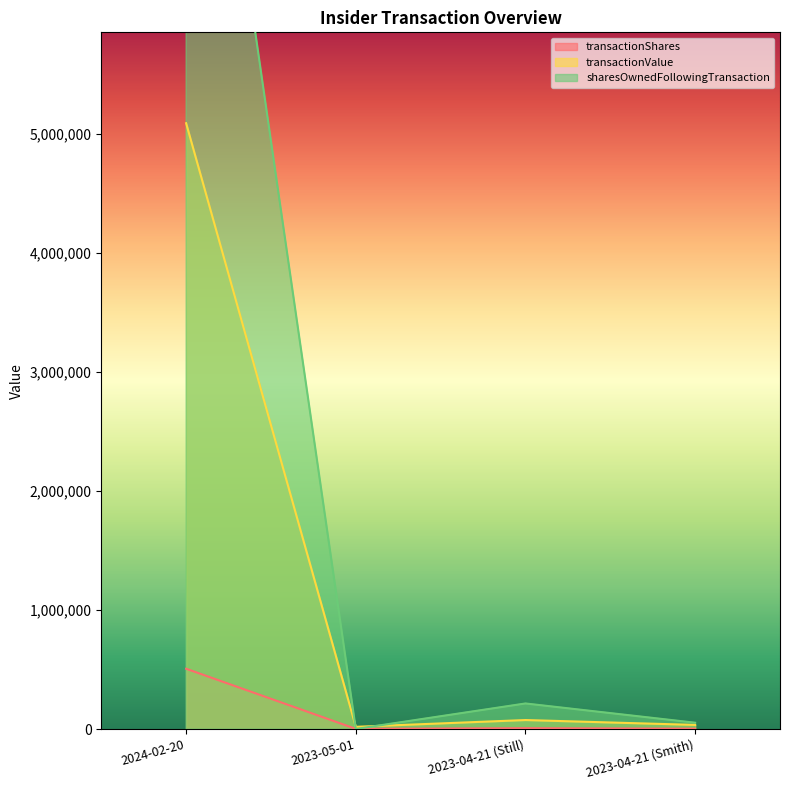

What is the average value of the transactionValue series?

1304588